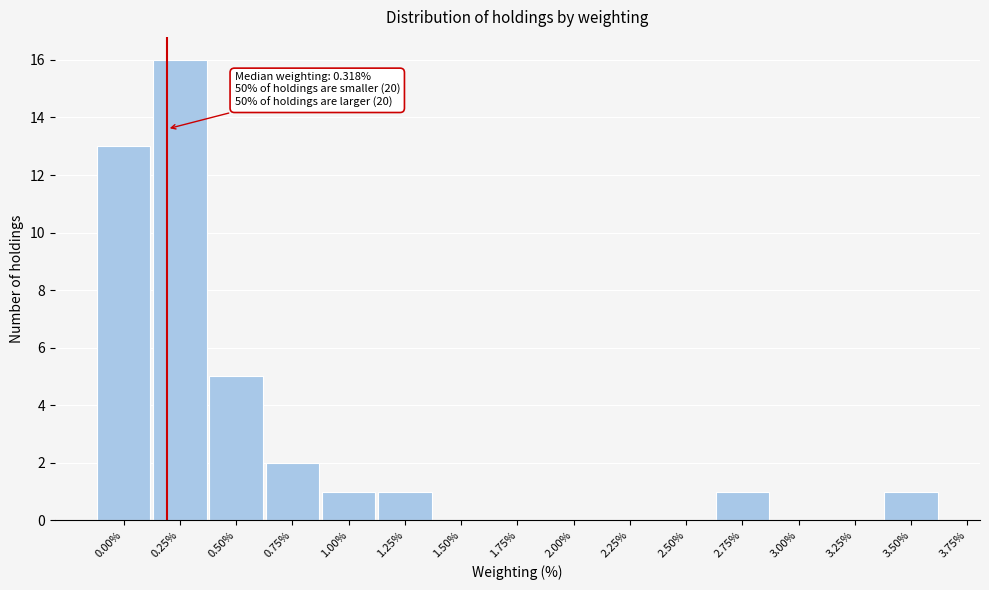

Reading left to right, list all the values displayed in this chart.

0.00%=13	0.25%=16	0.50%=5	0.75%=2	1.00%=1	1.25%=1	2.75%=1	3.50%=1